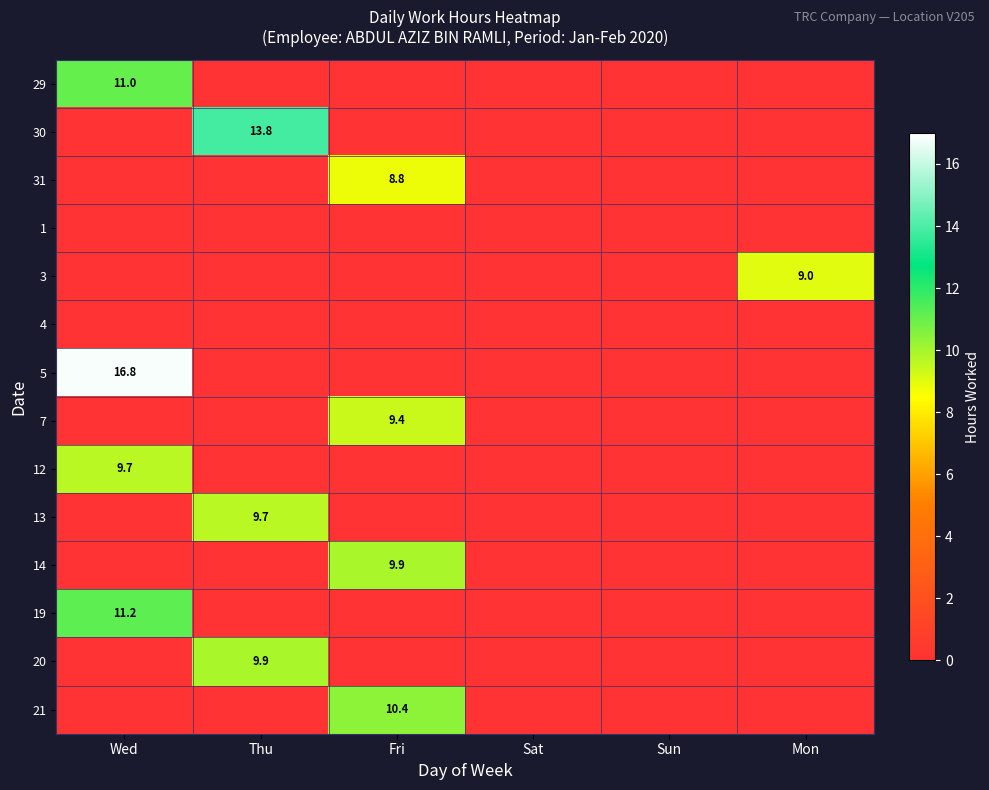

What is the spread (max minus min) of values at Wed?

16.8